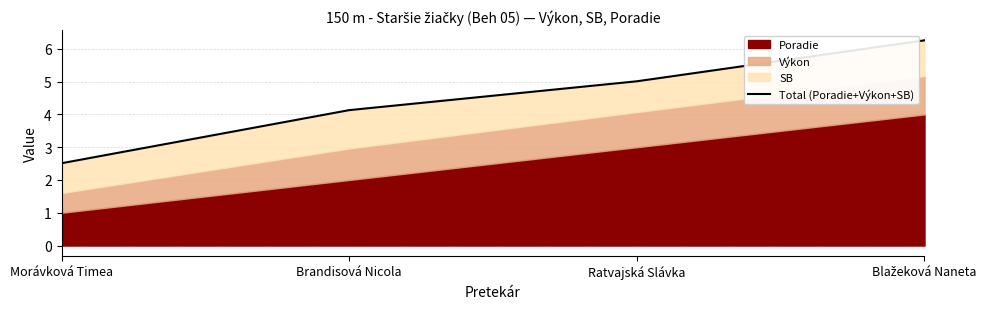

Reading left to right, list all the values displayed in this chart.

2.5	4.1	5.0	6.3